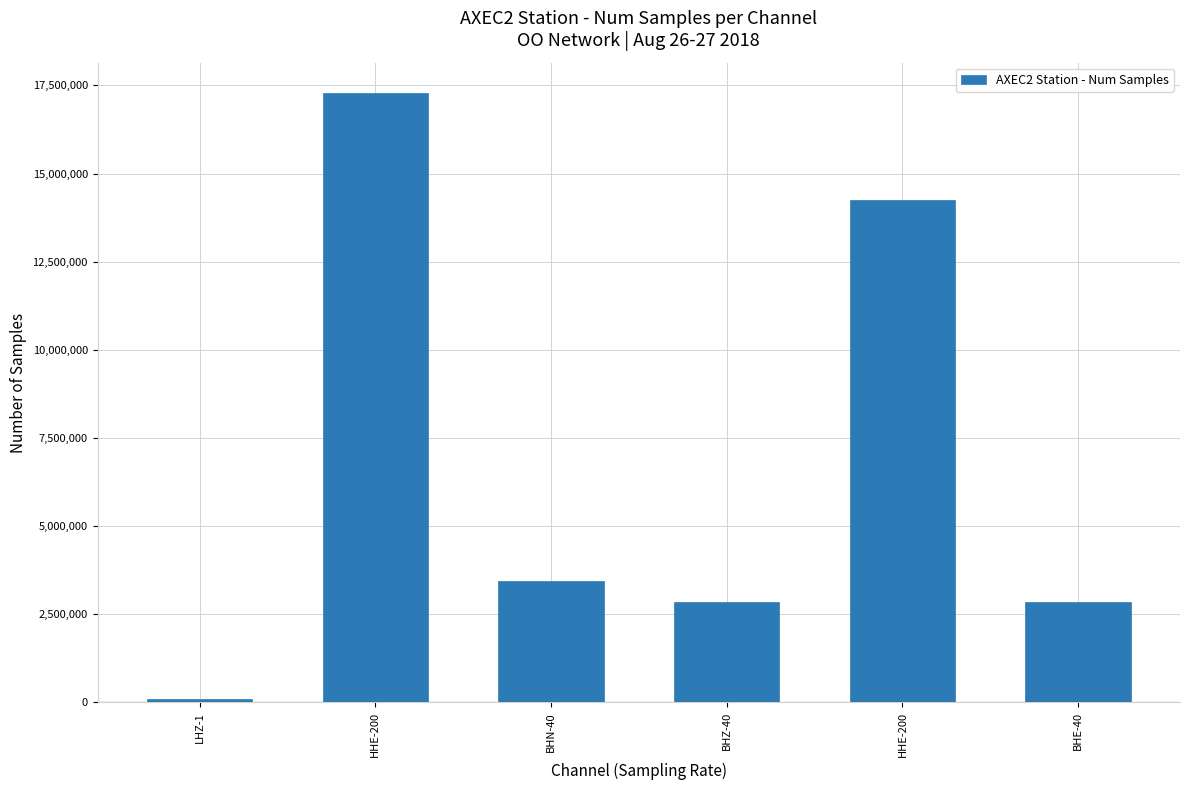

What is the label of the 4th bar from the left?

BHZ-40